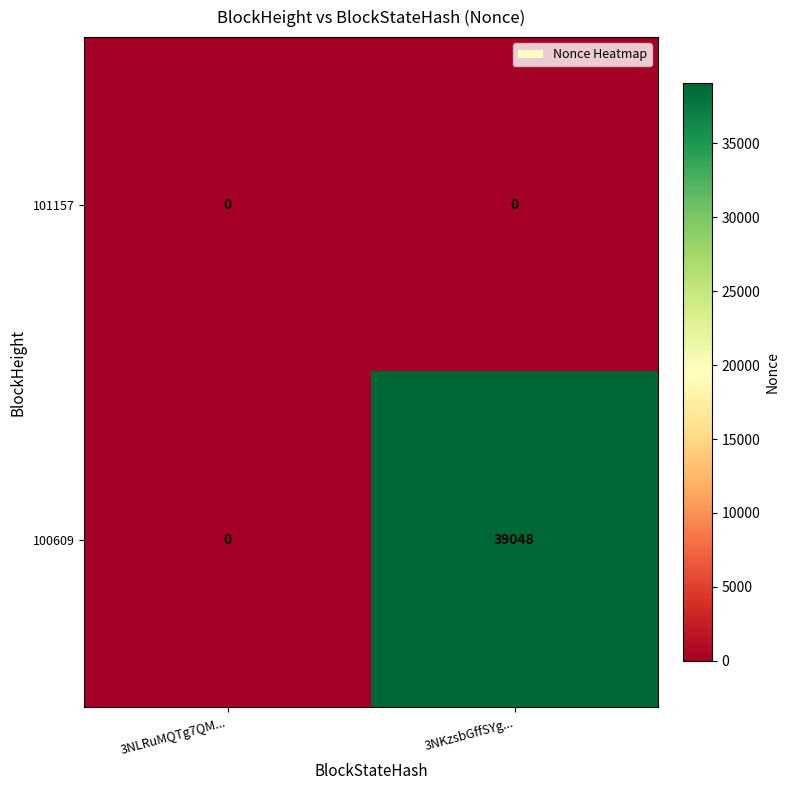

Rank the series by their average value, from lowest to highest.

101157, 100609